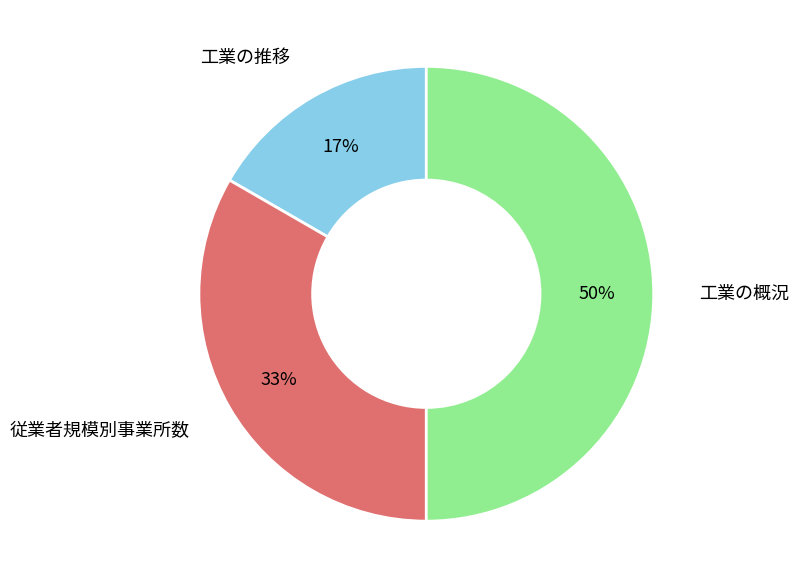

What percentage is the 従業者規模別事業所数 slice, to the nearest percent?

33%